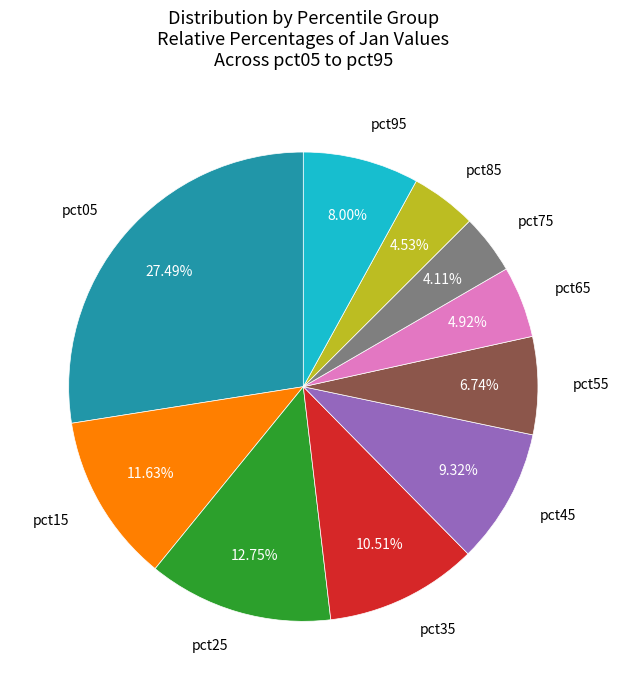

Is there a majority slice in this chart?

No